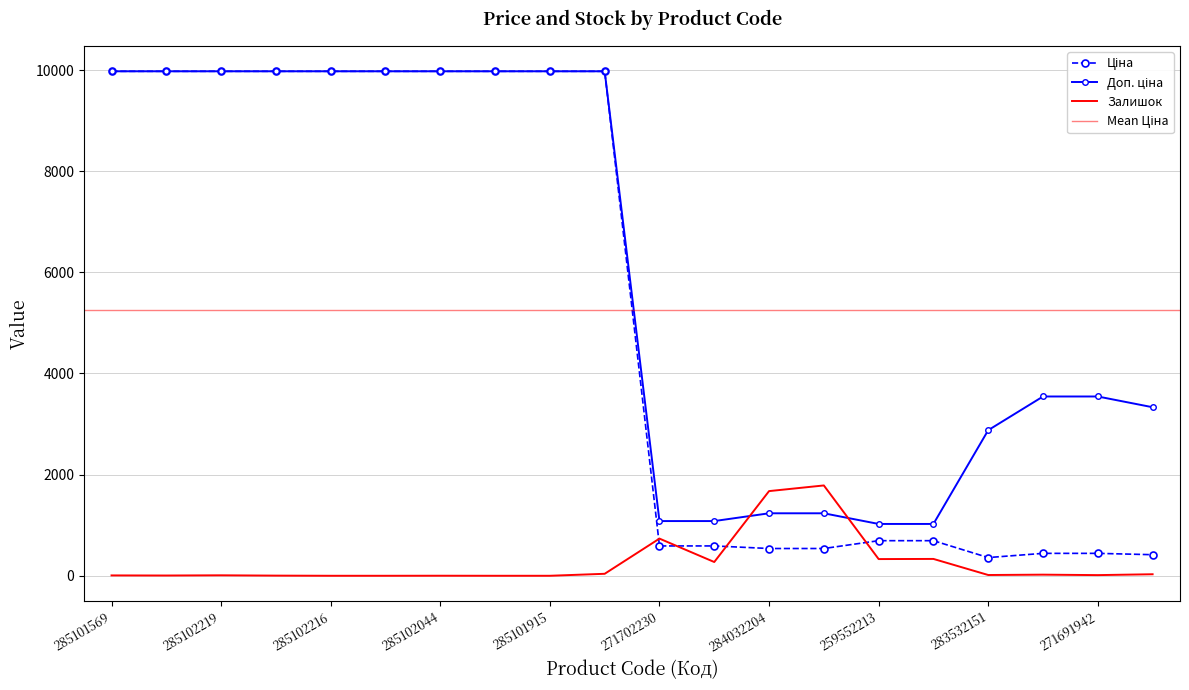

At which category is the sum across all series the highest?

285101913